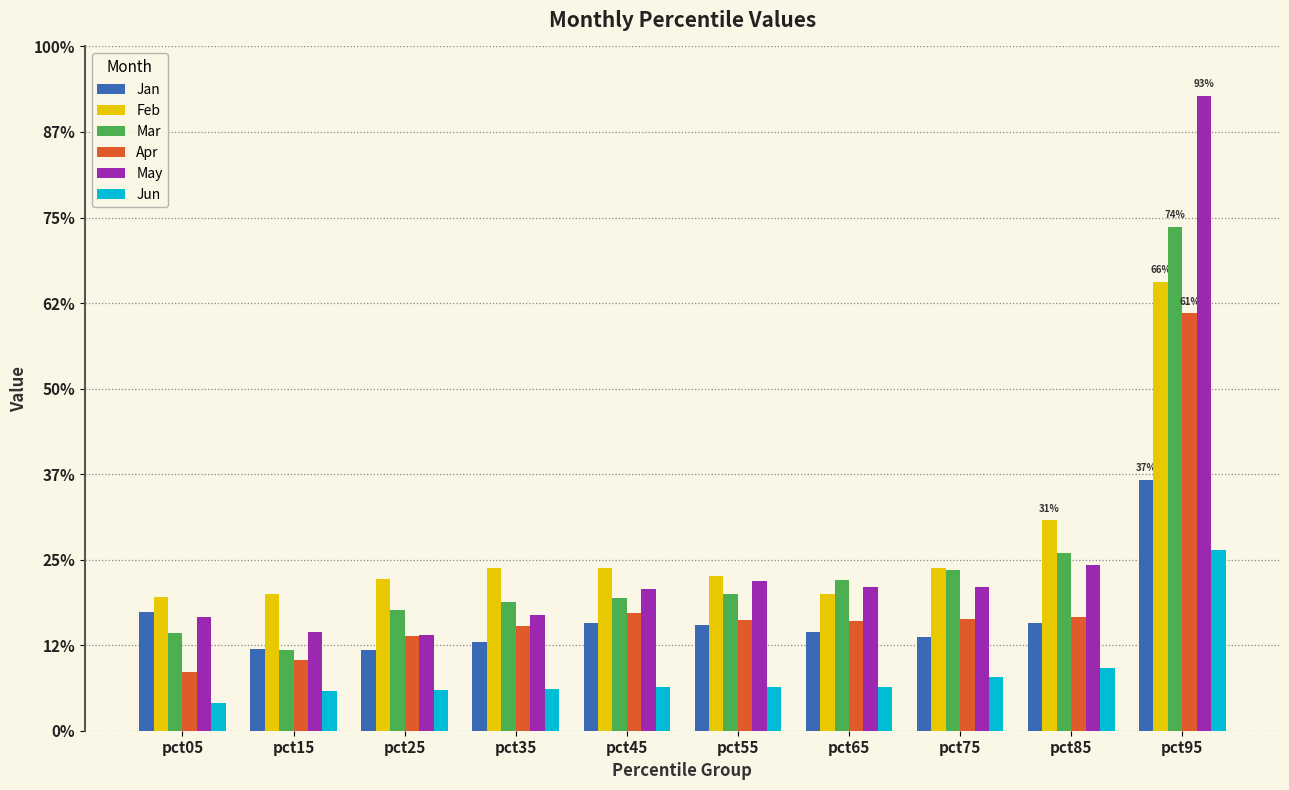

Does the chart contain stacked bars?

No